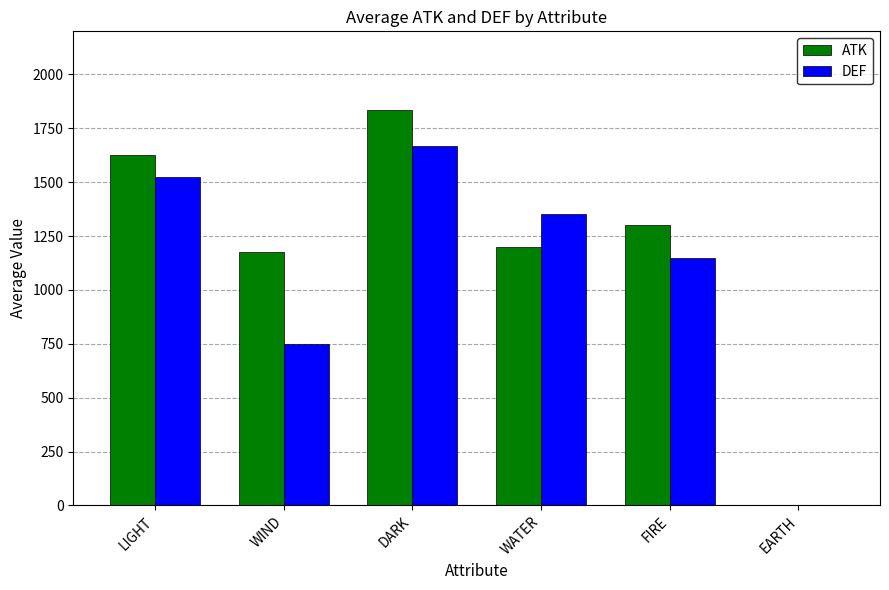

What is the sum of the DEF values at EARTH and WIND?

750.0